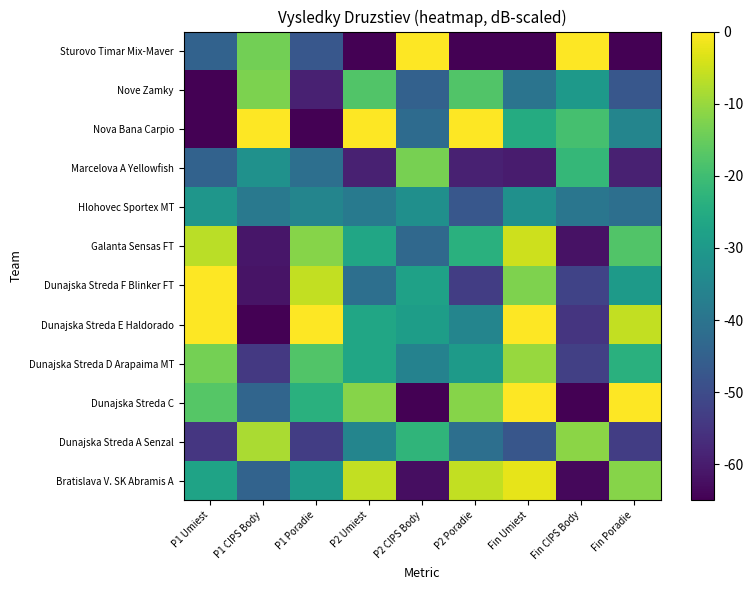

What is the difference between the highest and lowest values at P1 CIPS Body?

65.0